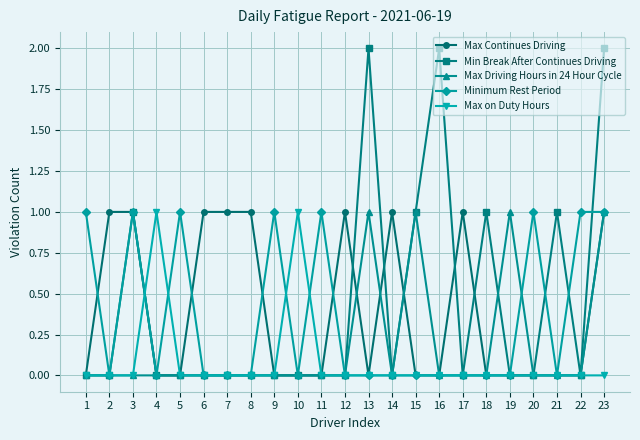

How many categories are shown in the chart?

23